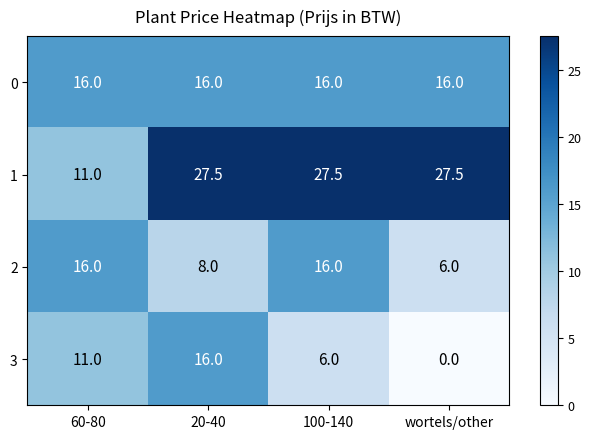

What is the minimum value for 0?

16.0